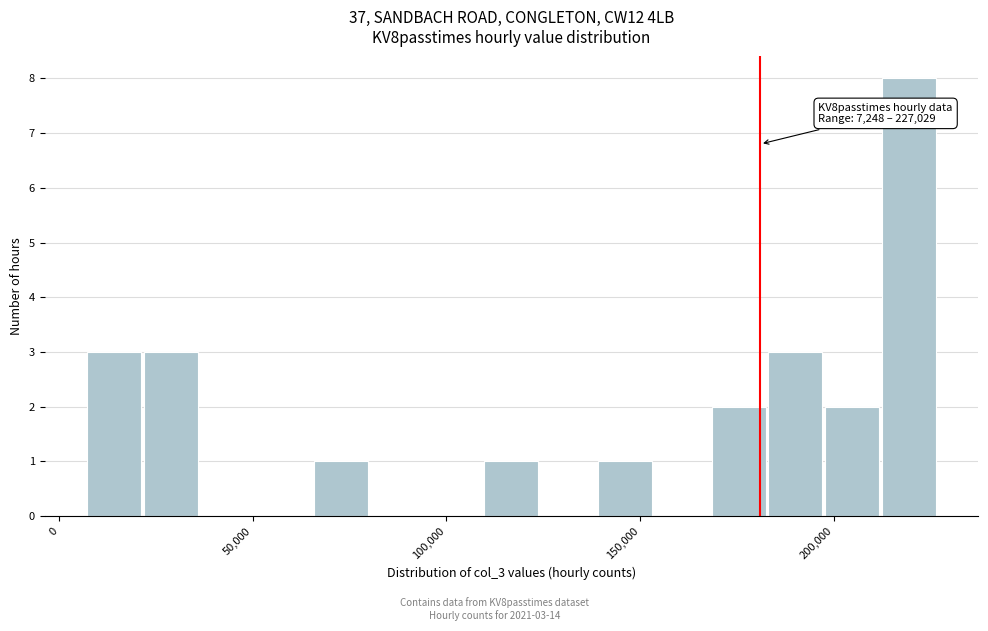

Read against the x-axis, roughly where is the centre of the tallest bar?

220000